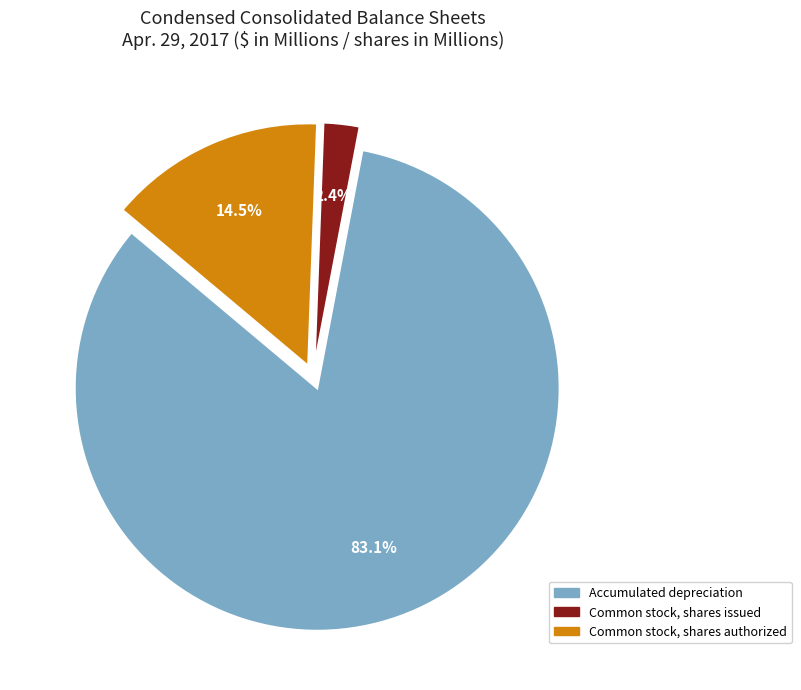

How many segments does this pie chart have?

3